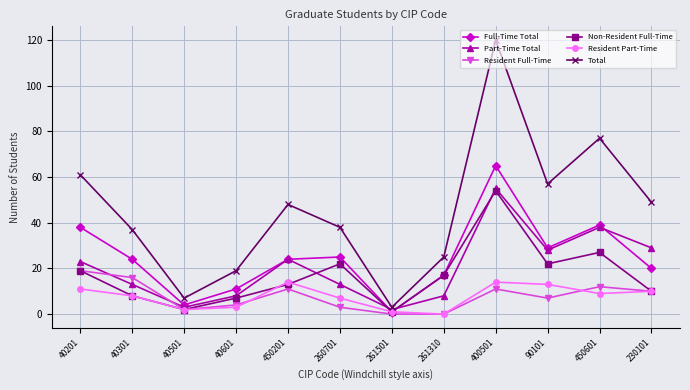

Where does the Full-Time Total series first go above 24?

40201